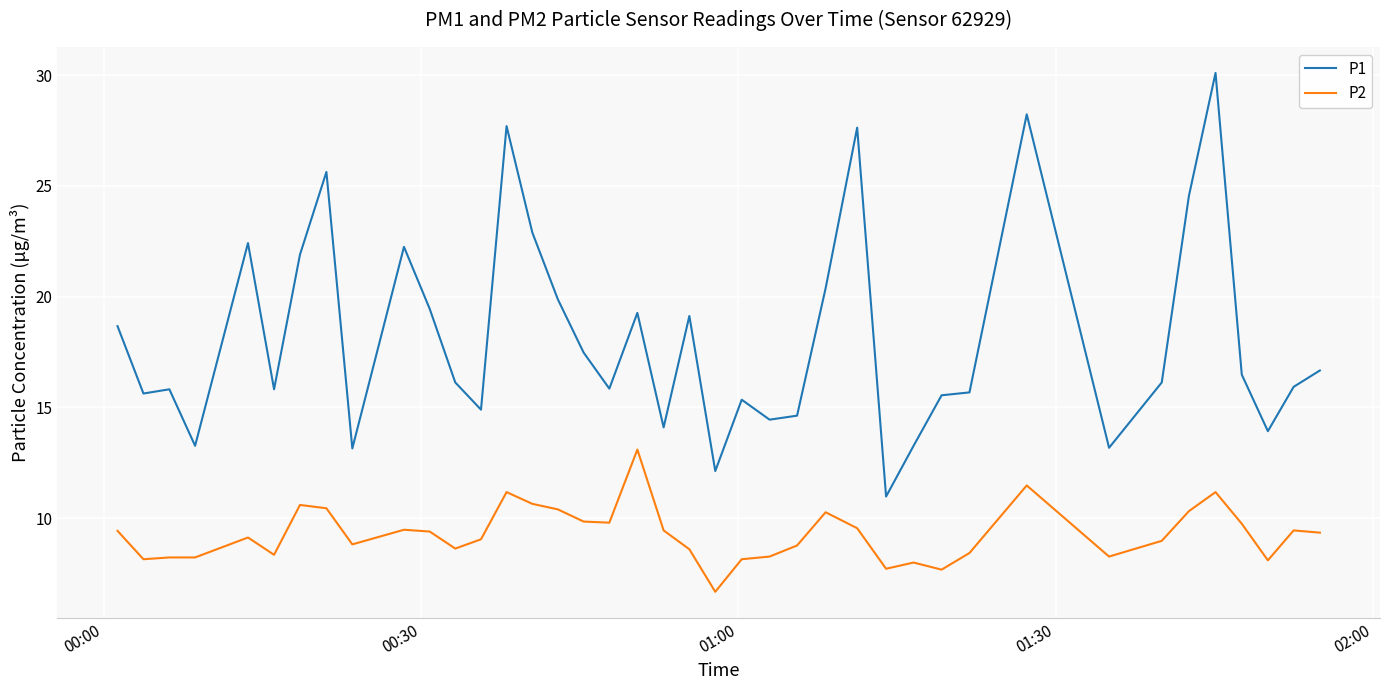

List the series in order of their overall mean, highest first.

P1, P2